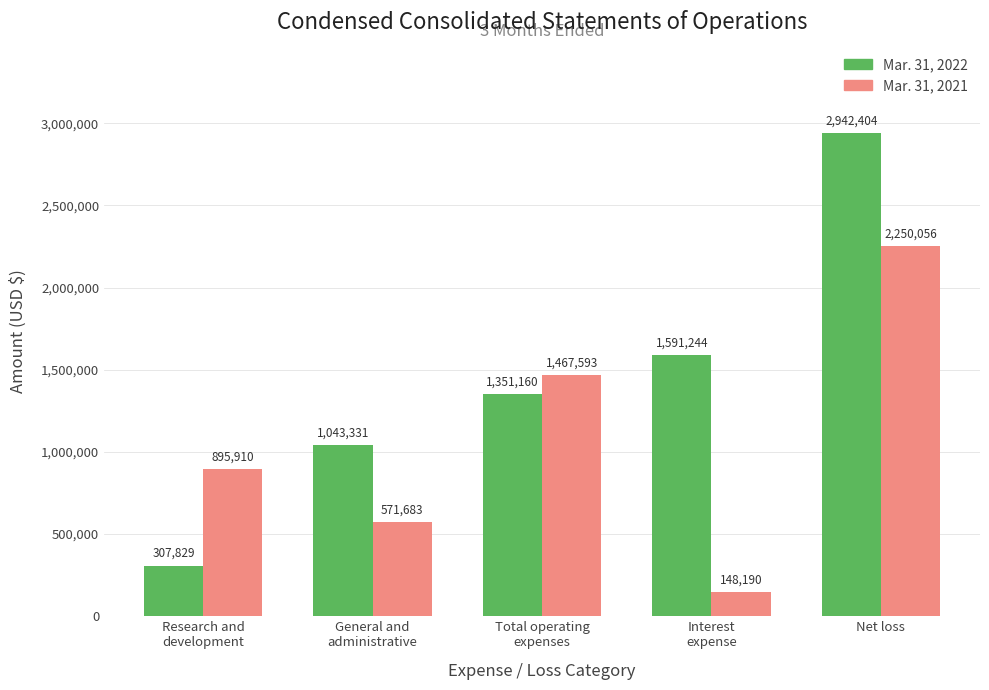

Which series has the largest total across all categories?

Mar. 31, 2022